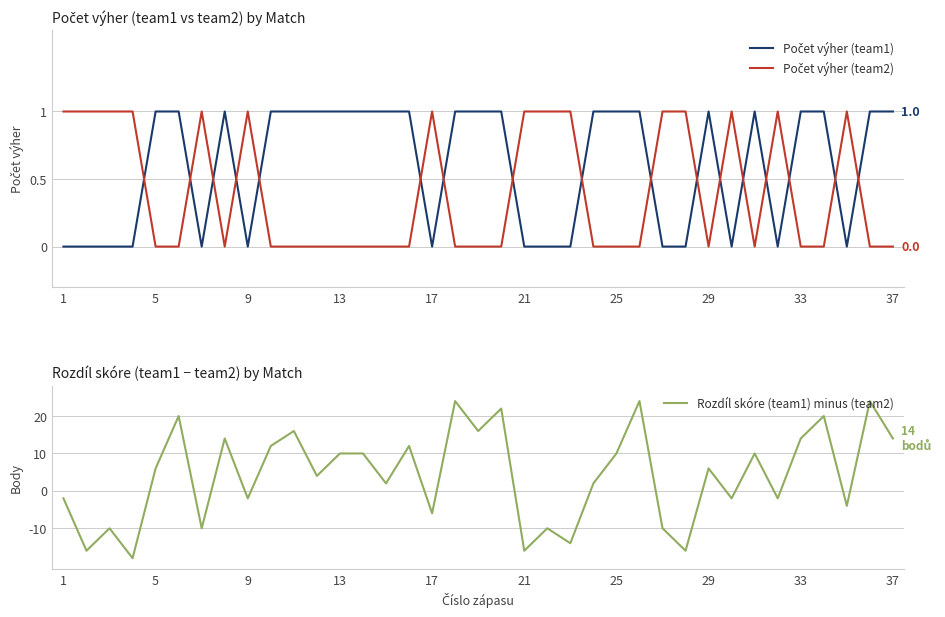

True or false: Rozdíl skóre (team1) minus (team2) has a value of -2 at 9.

True